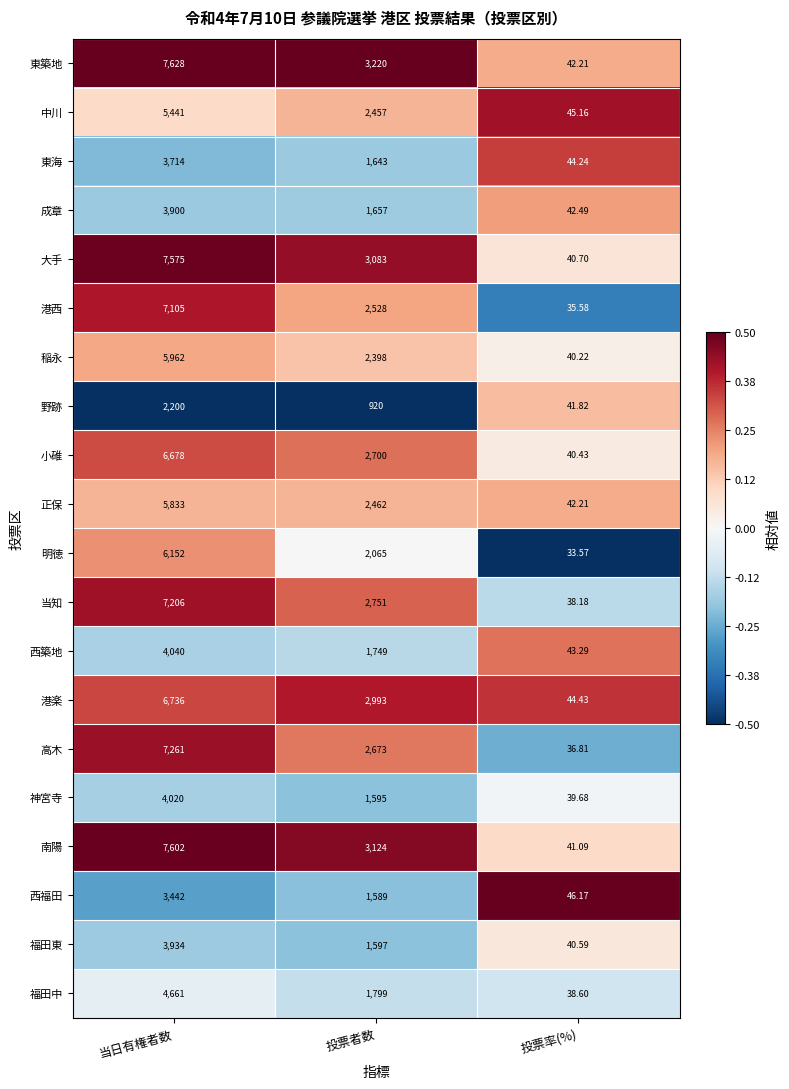

Which category has the lowest value across all series?

投票率(%)